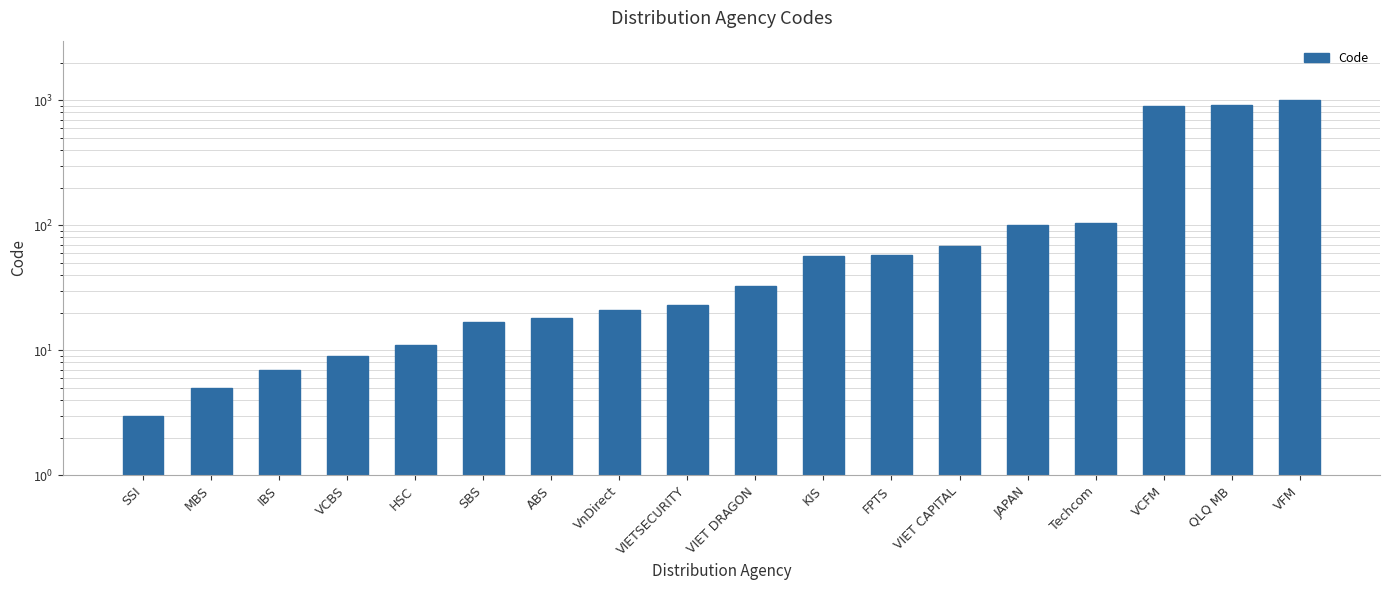

What is the label of the 14th bar from the right?

HSC